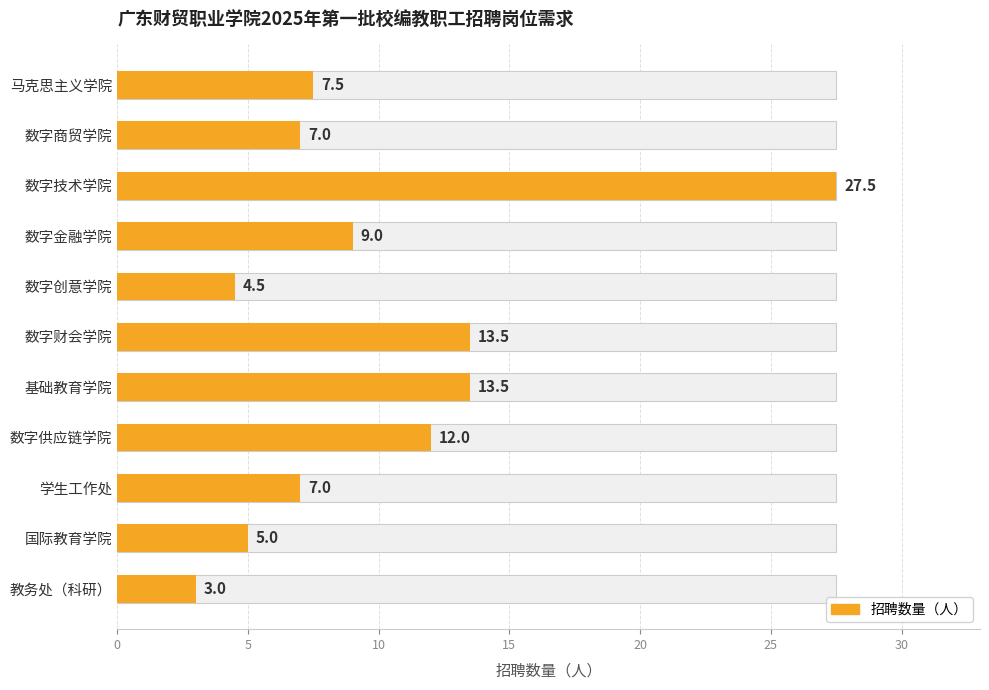

What is the maximum value shown in the chart?

27.5